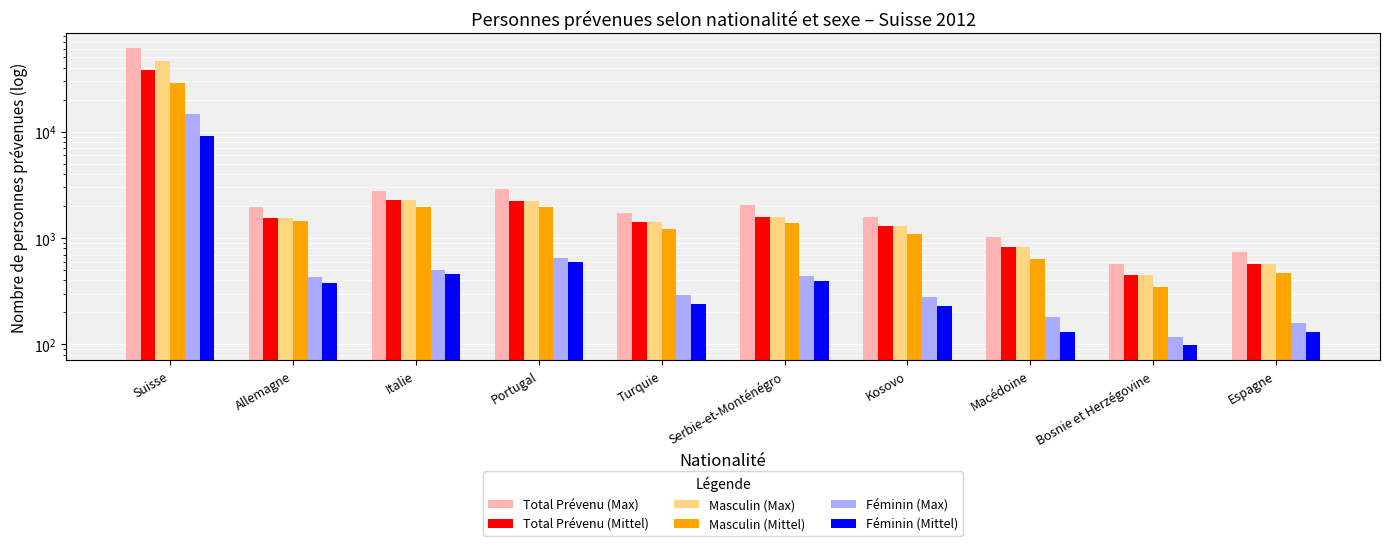

List the labels in order of Féminin (Mittel) value, largest first.

Suisse, Portugal, Italie, Serbie-et-Monténégro, Allemagne, Turquie, Kosovo, Macédoine, Espagne, Bosnie et Herzégovine